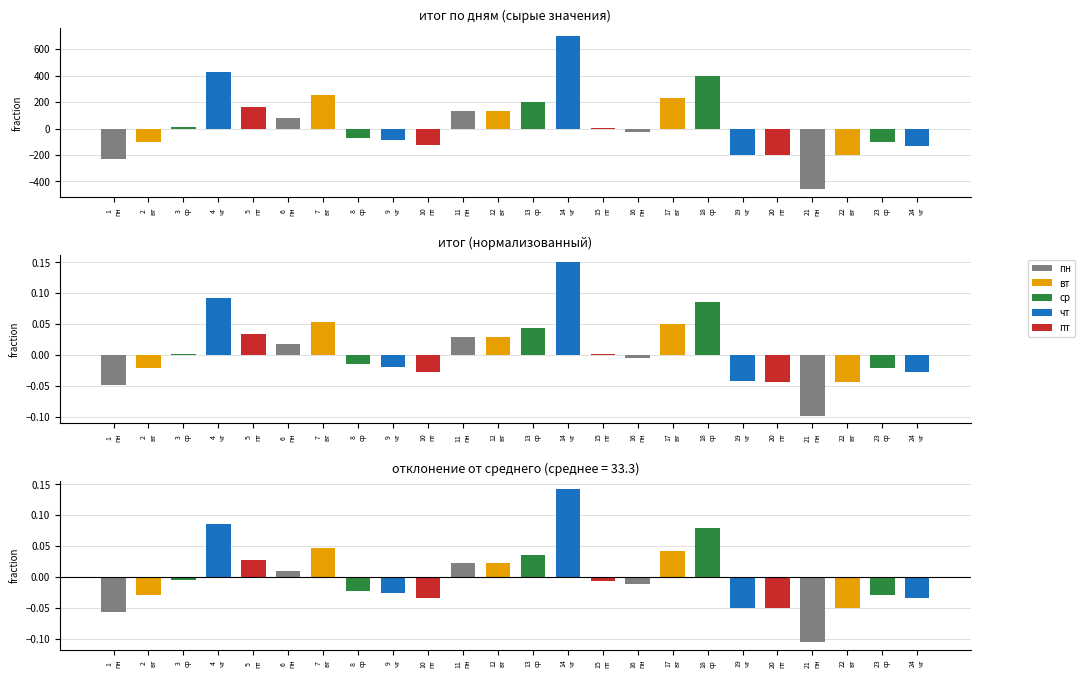

How many positive values does the отклонение series have?

10